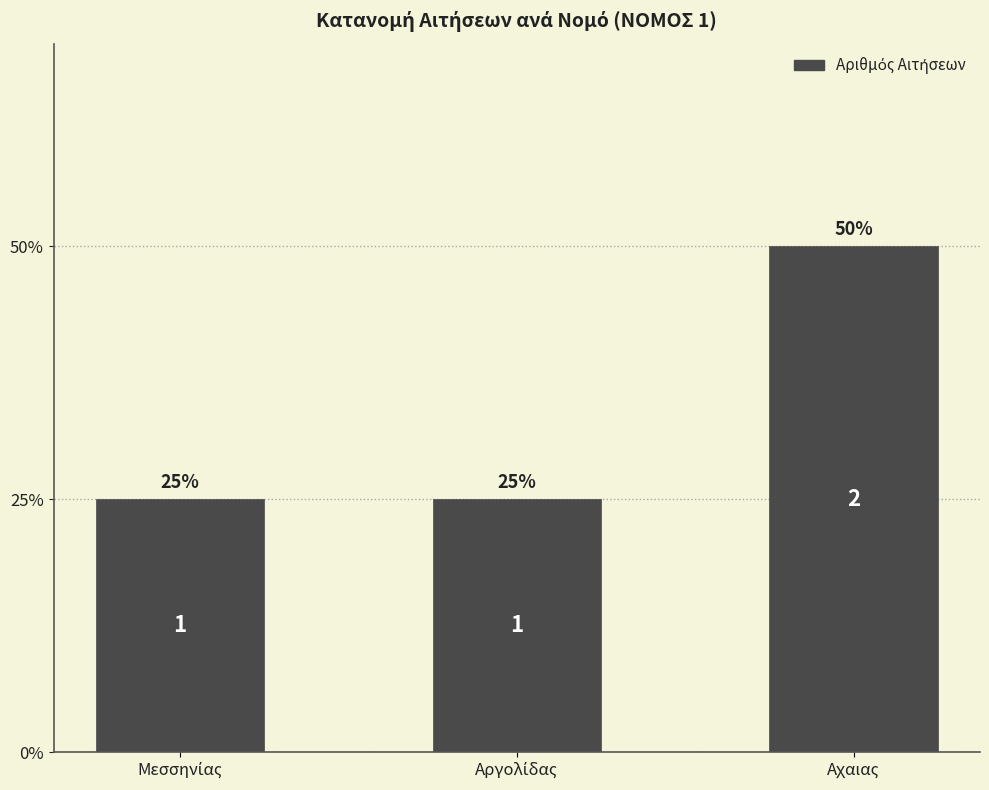

What is the label of the 1st bar from the right?

Αχαιας